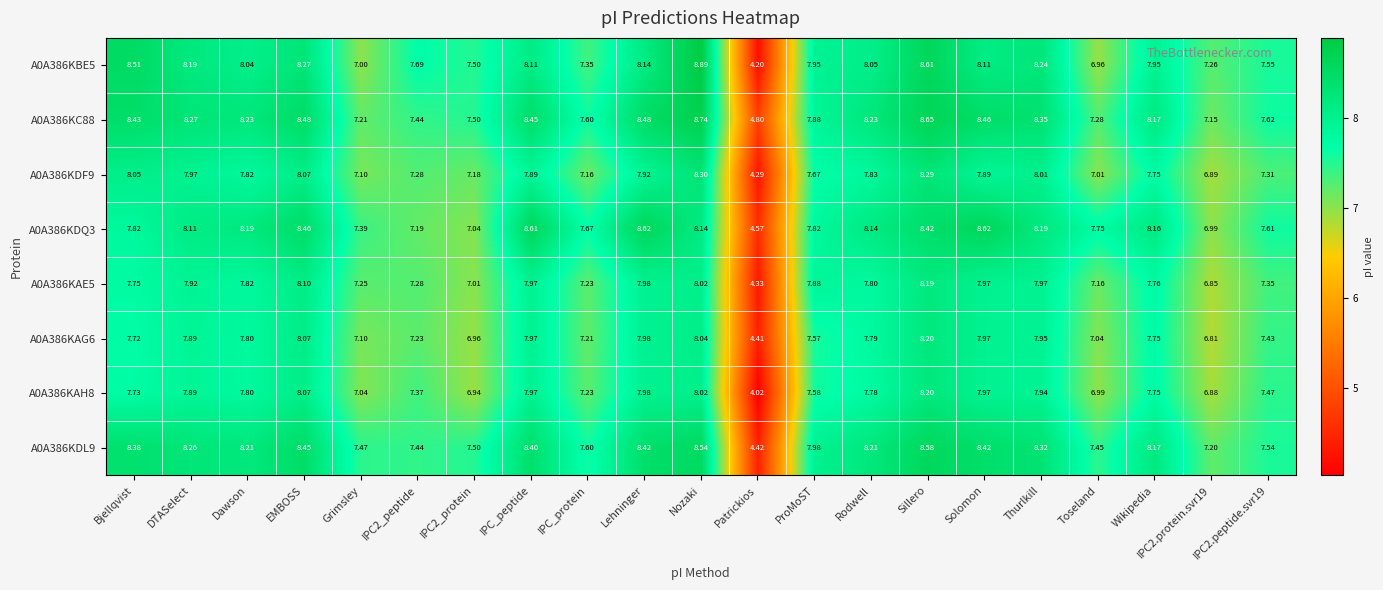

Where does the A0A386KAH8 series first go above 7?

Bjellqvist